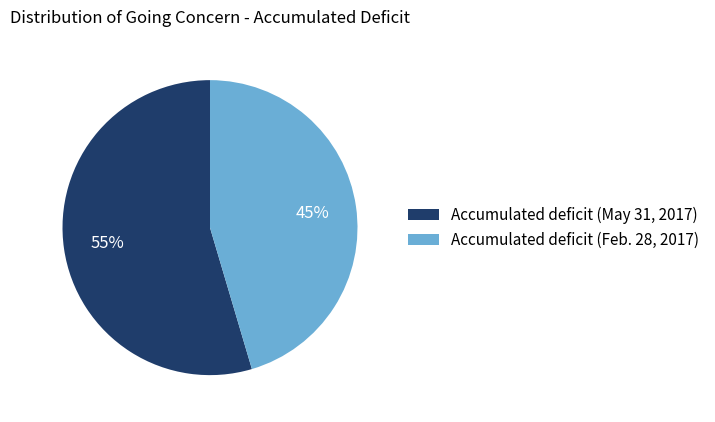

Which slice is the smallest?

Accumulated deficit (Feb. 28, 2017)